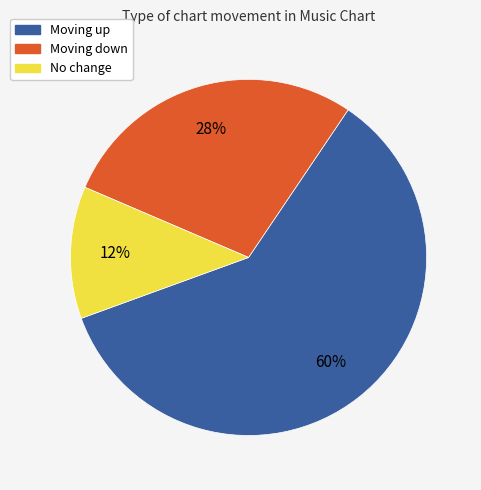

Is there a majority slice in this chart?

Yes